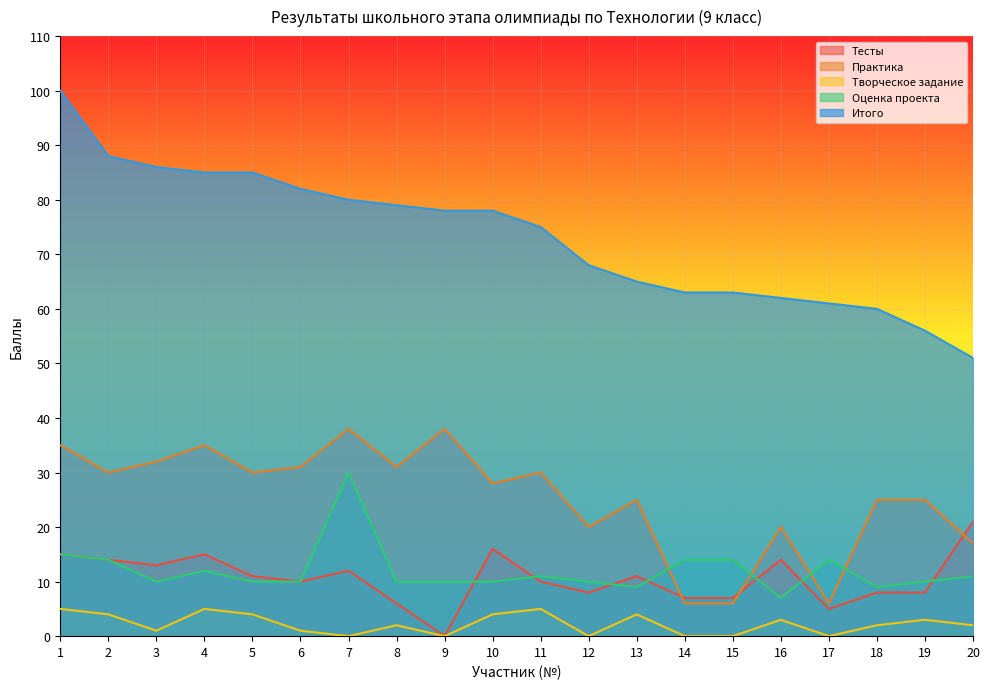

Which series has the largest total across all categories?

Итого